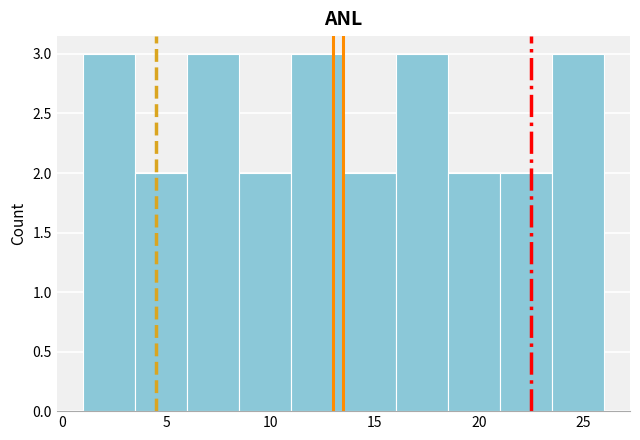

Reading left to right, transcribe this chart: for each bar, give the range it covers on the x-axis and its height. The values are not printed on the chart, so give them approximately, as read against the axis.

1.0 to 3.5: 3
3.5 to 6.0: 2
6.0 to 8.5: 3
8.5 to 11.0: 2
11.0 to 13.5: 3
13.5 to 16.0: 2
16.0 to 18.5: 3
18.5 to 21.0: 2
21.0 to 23.5: 2
23.5 to 26.0: 3